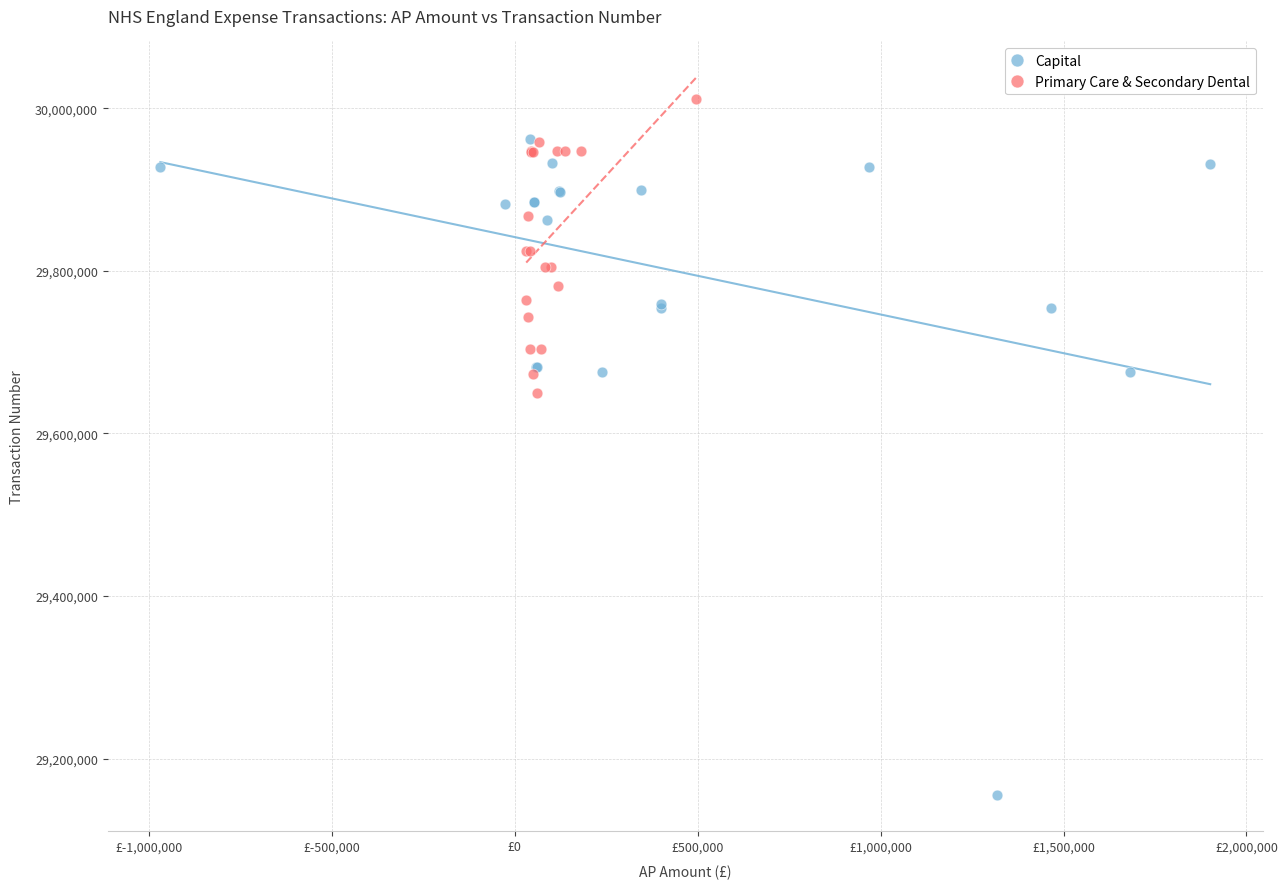

Which series reaches the maximum Y coordinate?

Primary Care & Secondary Dental